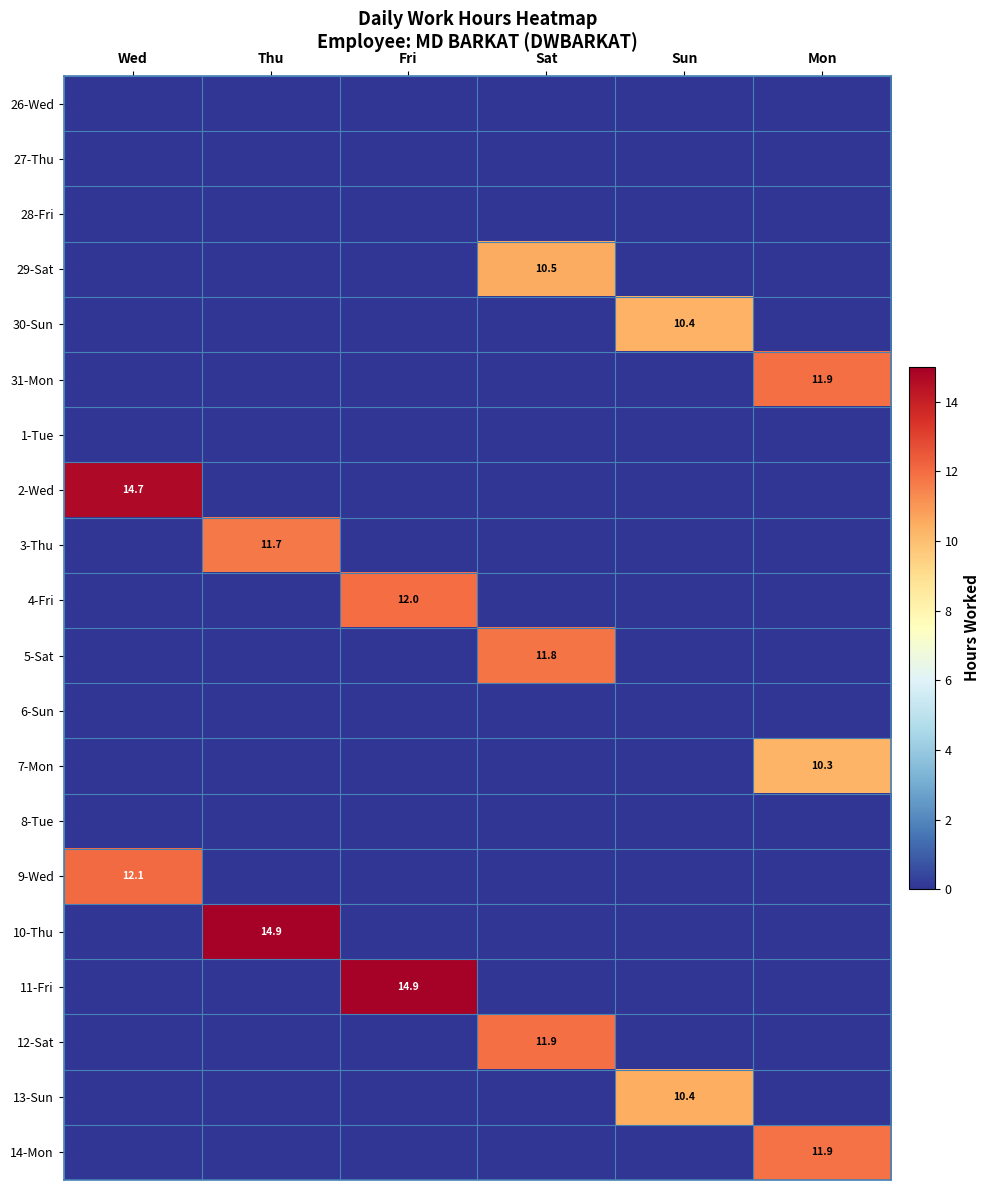

Rank the categories by 6-Sun value from highest to lowest.

Wed, Thu, Fri, Sat, Sun, Mon